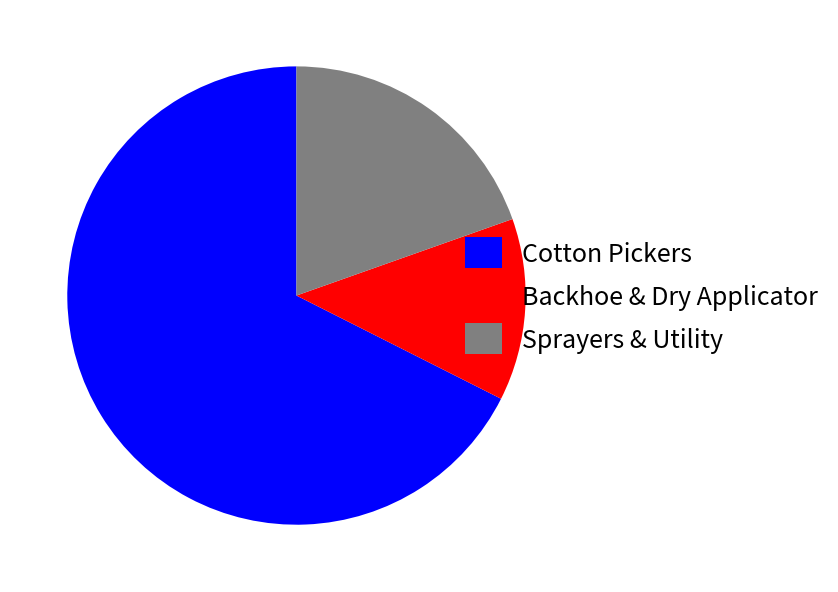

Do Cotton Pickers and Backhoe & Dry Applicator together represent more than half of the pie?

Yes